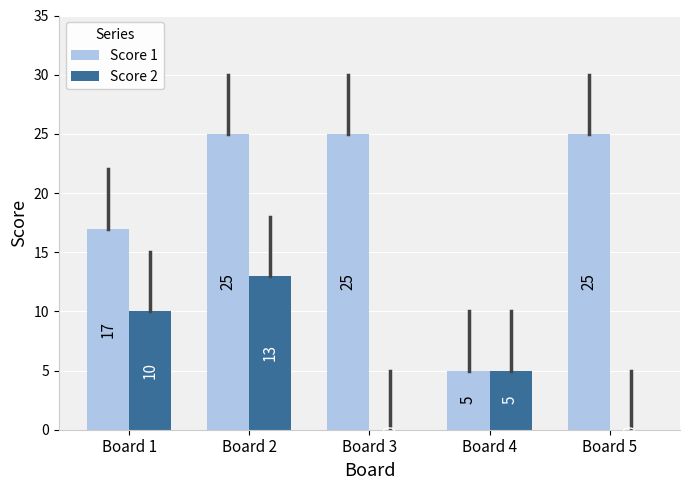

What is the maximum value for Score 1?

25